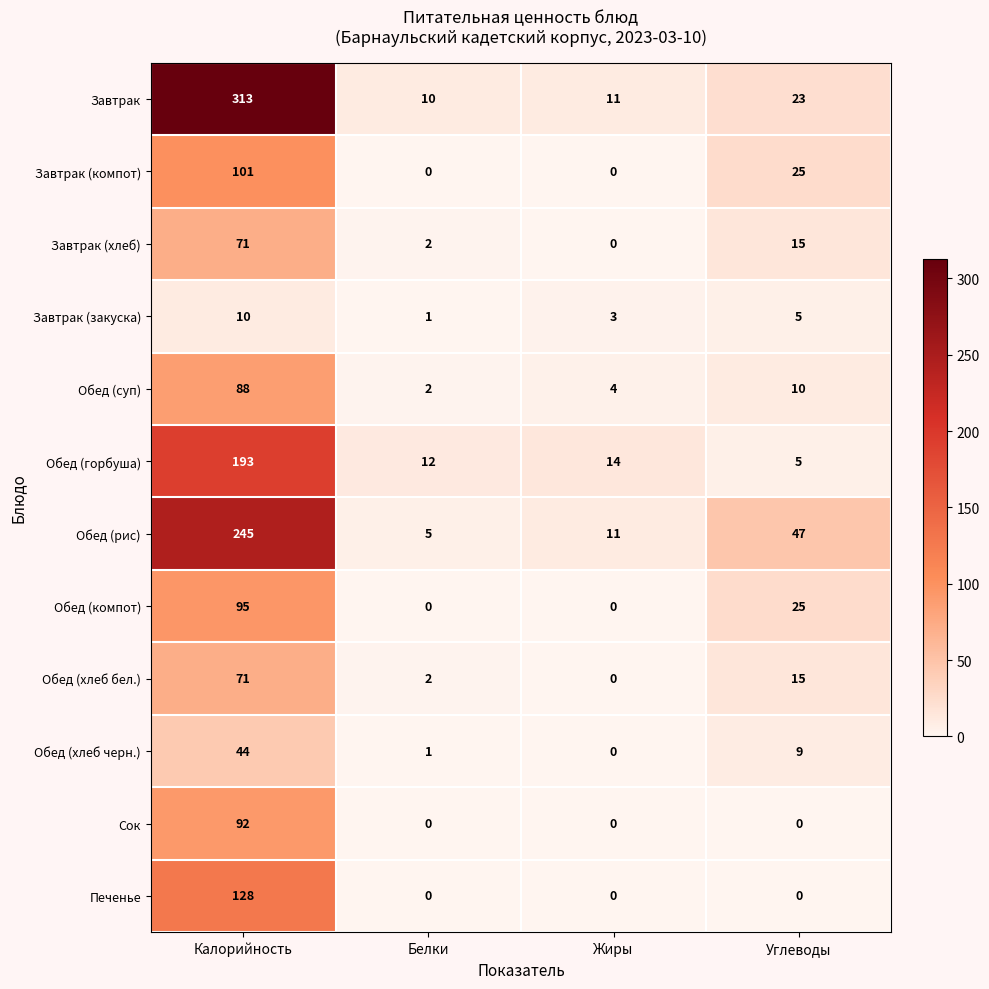

What is the difference between the Завтрак (хлеб) values at Углеводы and Калорийность?

56